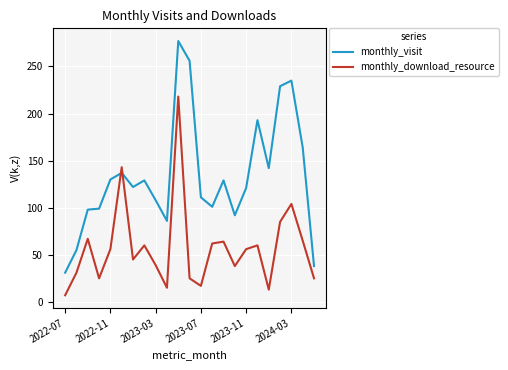

True or false: monthly_visit has more than 0 points higher than both neighbors.

True